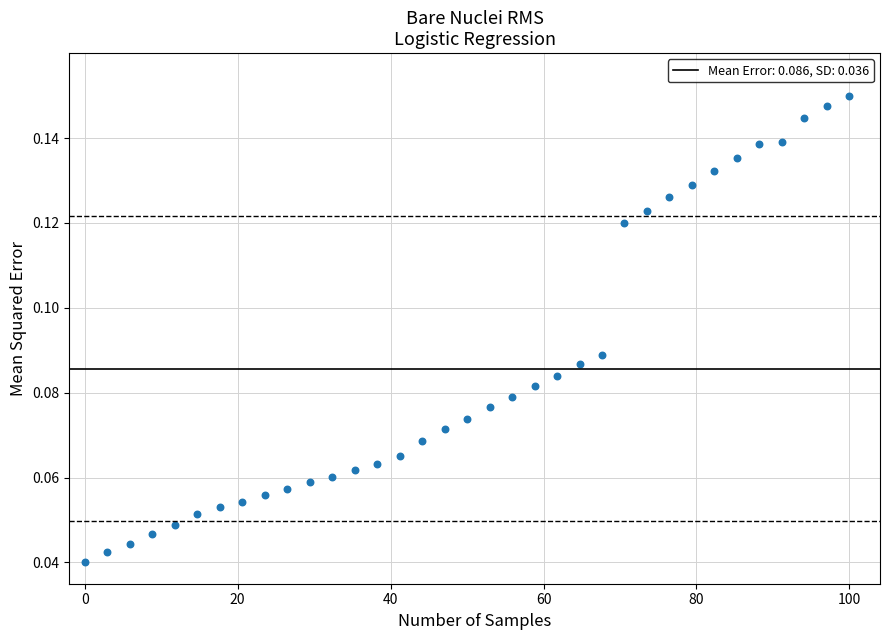

What is the range of X values (max minus min)?

100.0